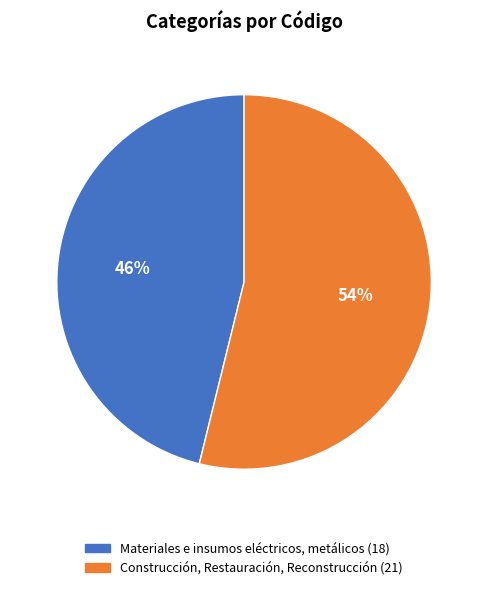

Is it true that Construcción, Restauración, Reconstrucción is 54% of the pie?

True